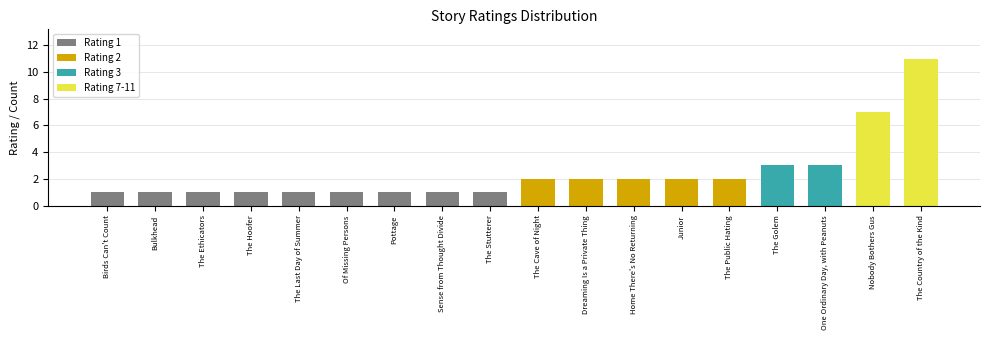

Reading left to right, what are all the values shown in this chart?

Birds Can't Count=1	Bulkhead=1	The Ethicators=1	The Hoofer=1	The Last Day of Summer=1	Of Missing Persons=1	Pottage=1	Sense from Thought Divide=1	The Stutterer=1	The Cave of Night=2	Dreaming Is a Private Thing=2	Home There's No Returning=2	Junior=2	The Public Hating=2	The Golem=3	One Ordinary Day, with Peanuts=3	Nobody Bothers Gus=7	The Country of the Kind=11